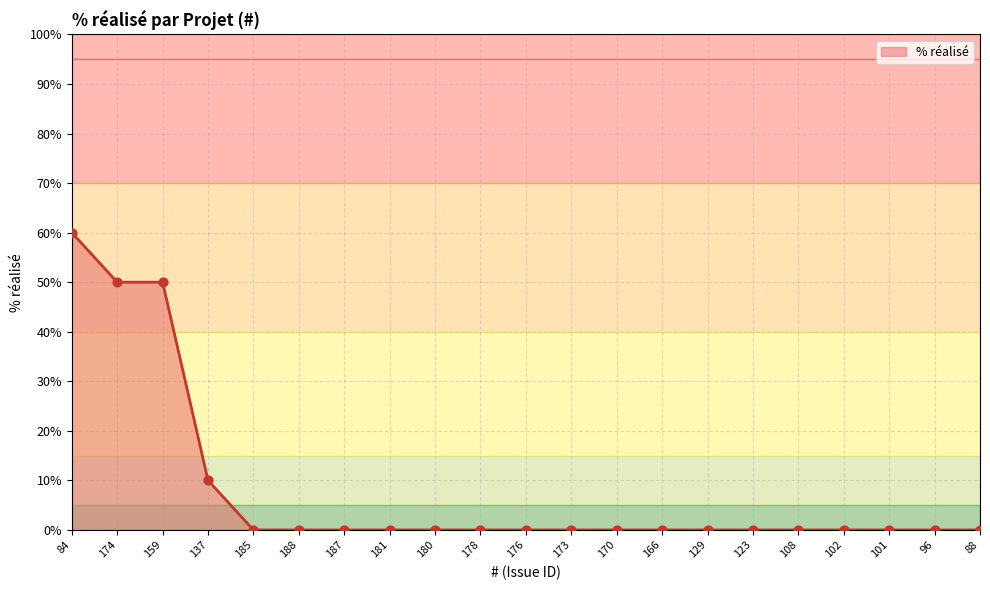

Which has a higher value, 96 or 159?

159